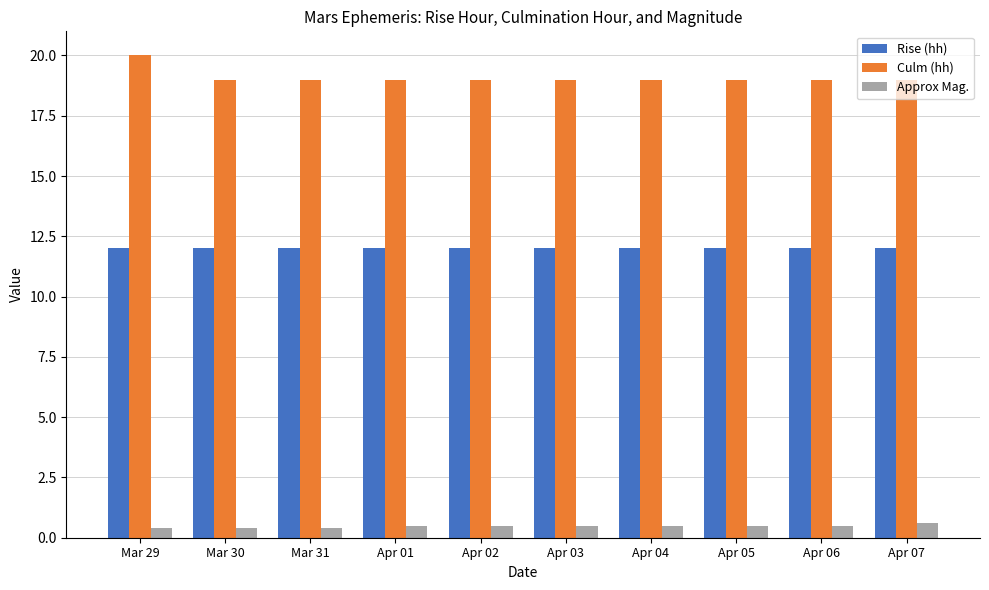

At which category is the sum across all series the highest?

Mar 29